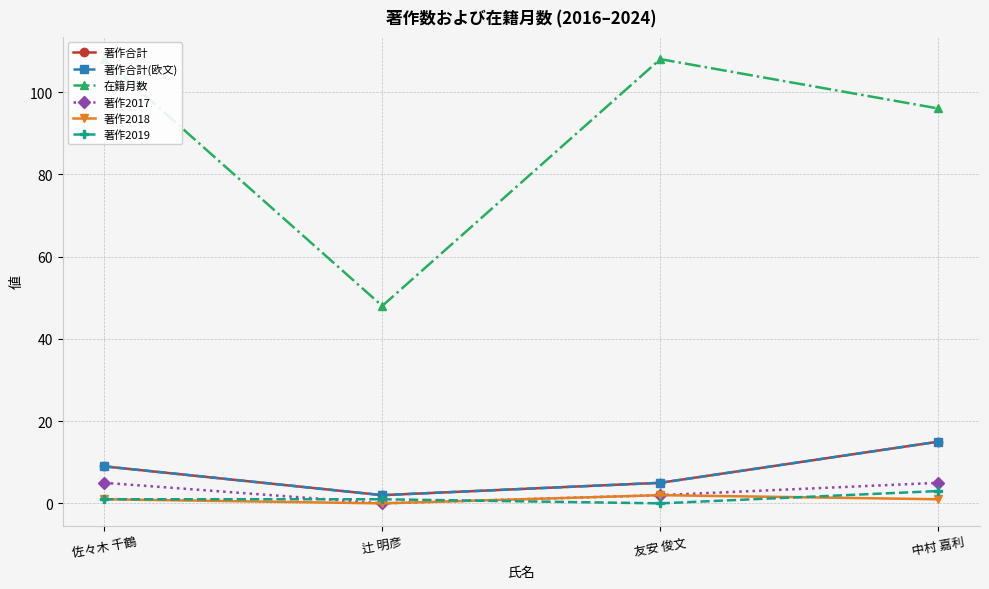

Reading left to right, what are all the values shown in this chart?

著作合計: 9	2	5	15
著作合計(欧文): 9	2	5	15
在籍月数: 108	48	108	96
著作2017: 5	0	2	5
著作2018: 1	0	2	1
著作2019: 1	1	0	3